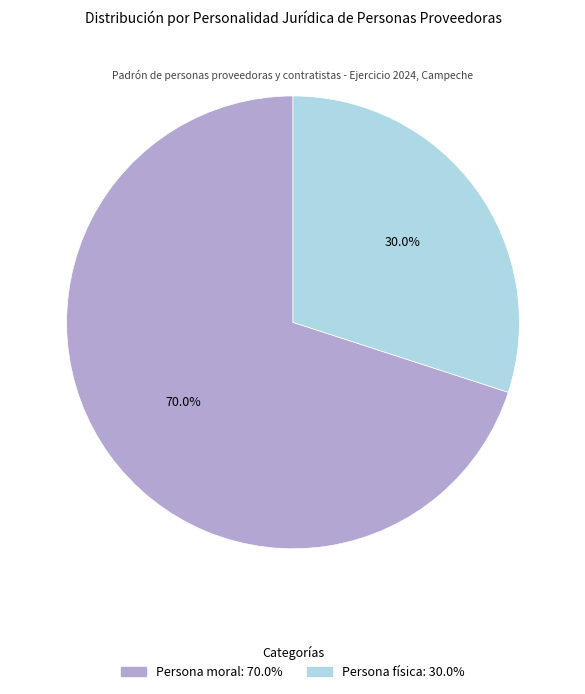

To the nearest percent, what portion does Persona moral represent?

70%